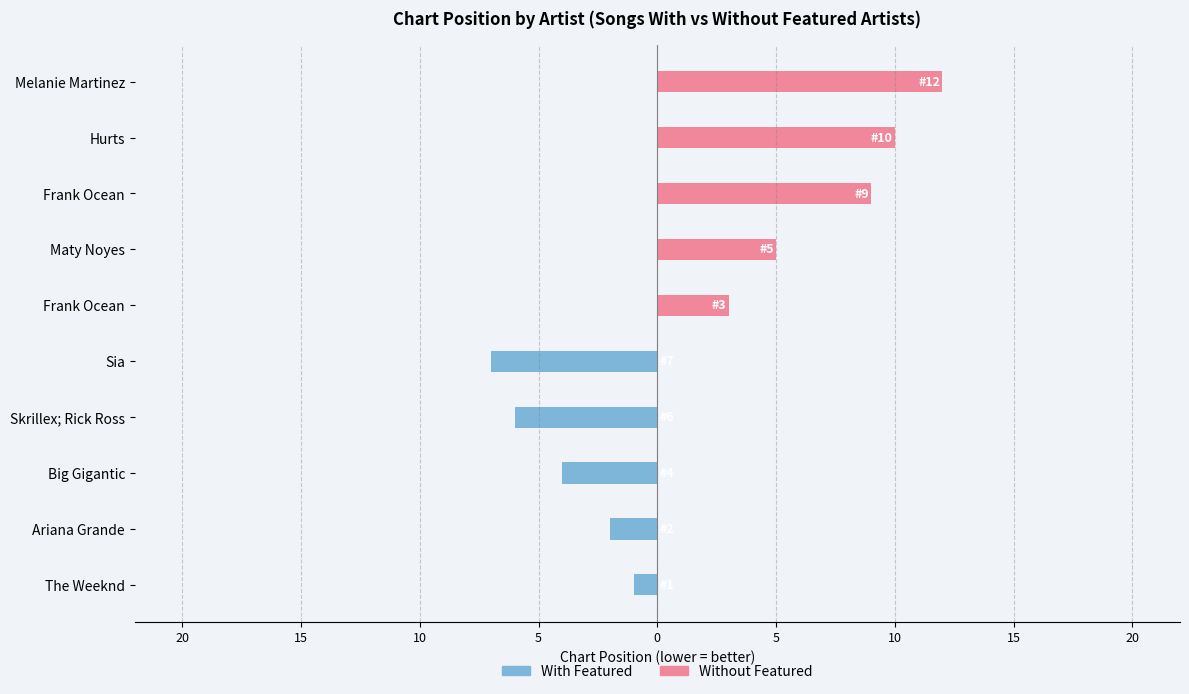

Rank the series by their maximum value, from highest to lowest.

Without Featured, With Featured